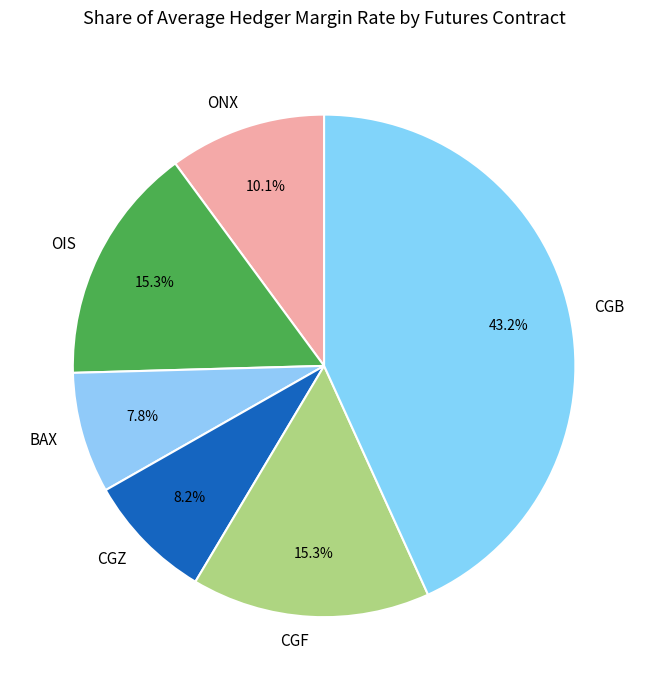

Does CGZ represent more than half of the total?

No